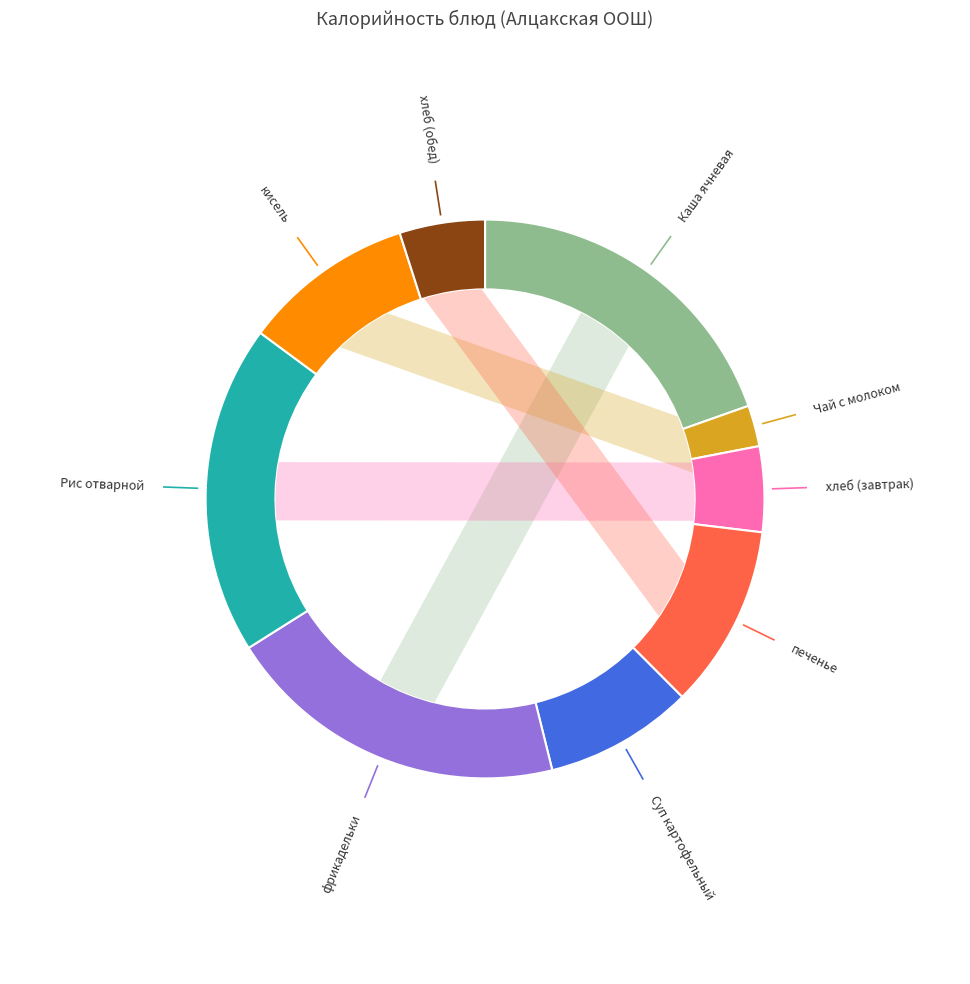

To the nearest percent, what is the average slice percentage?

11%